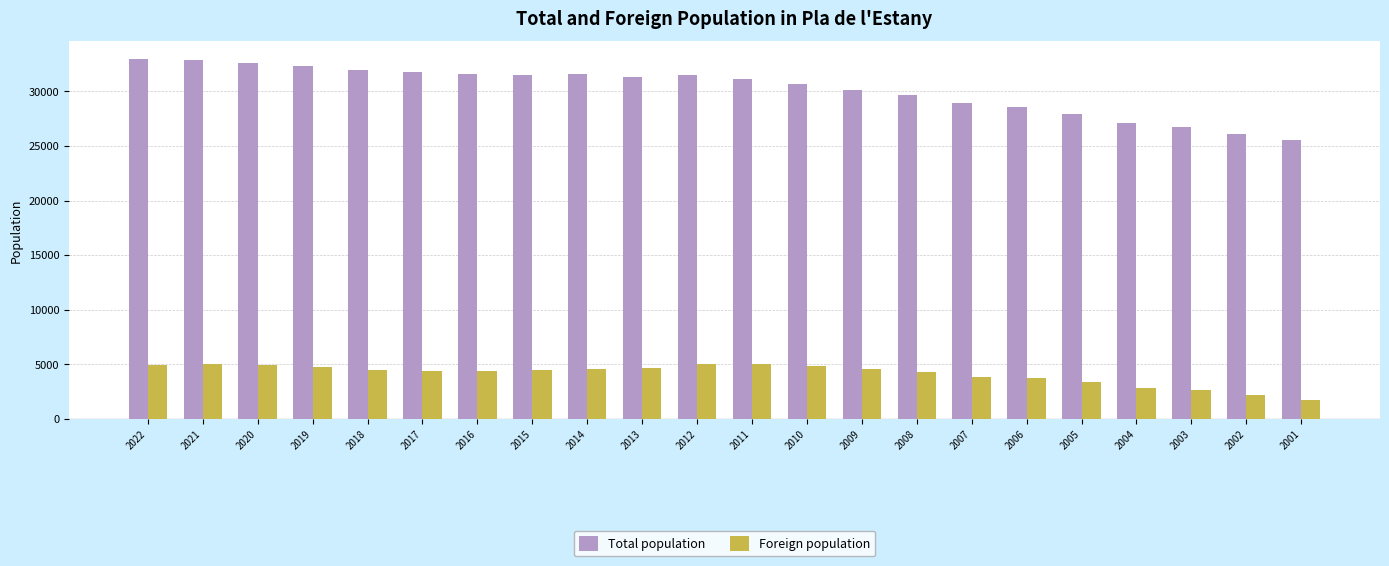

Is it true that Foreign population equals 4254 at 2008?

True